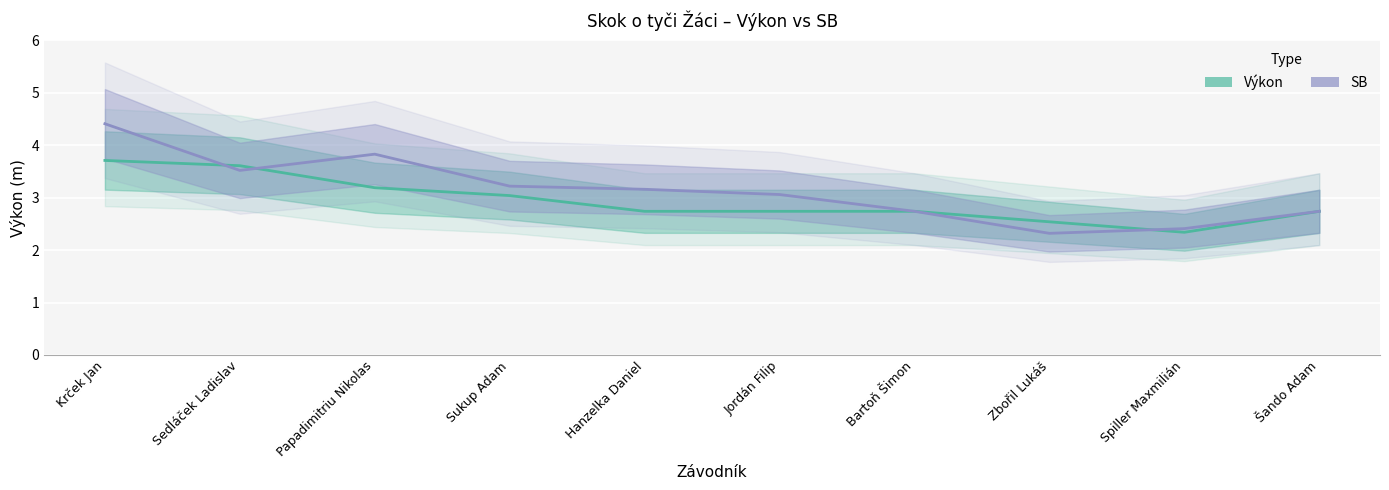

What is the maximum value shown in the chart?

4.4